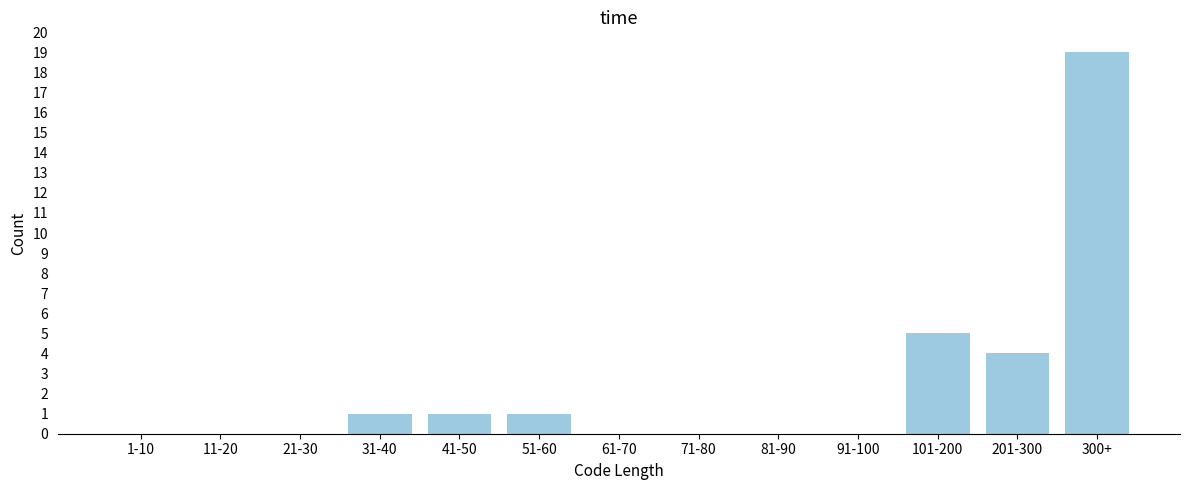

Reading left to right, transcribe all the data shown in this chart.

1-10=0	11-20=0	21-30=0	31-40=1	41-50=1	51-60=1	61-70=0	71-80=0	81-90=0	91-100=0	101-200=5	201-300=4	300+=19